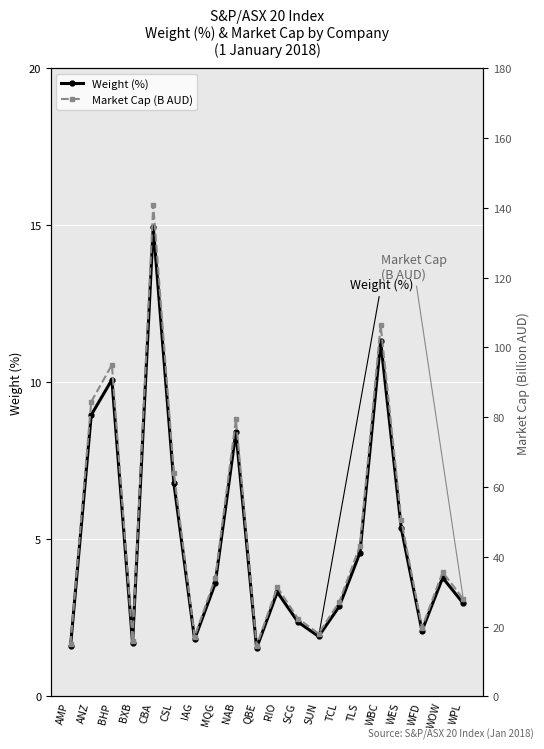

What position from the right is WFD?

3